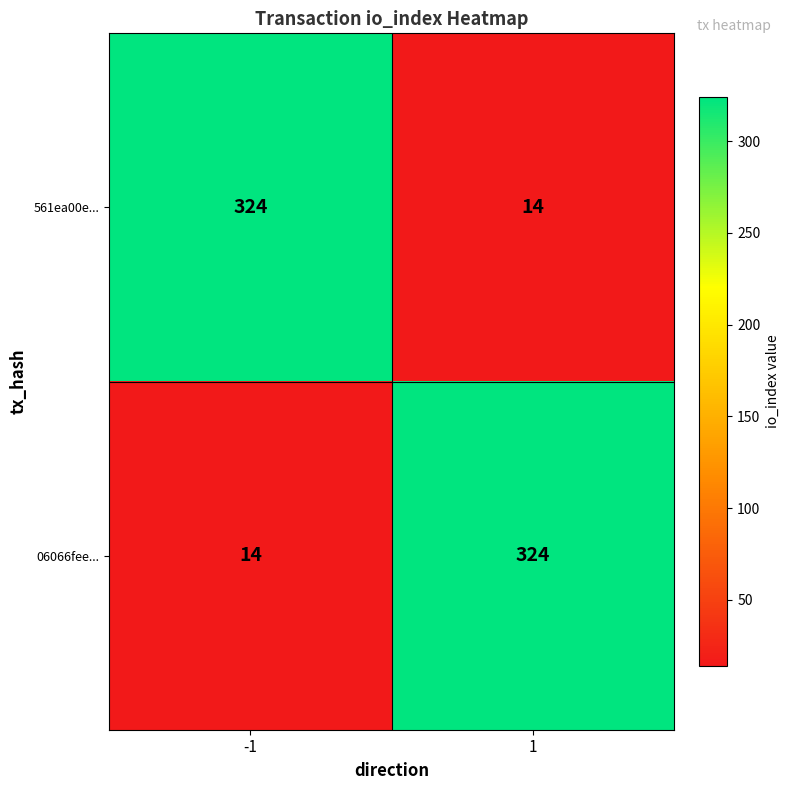

True or false: 561ea00e... has a value of 191 at -1.

False